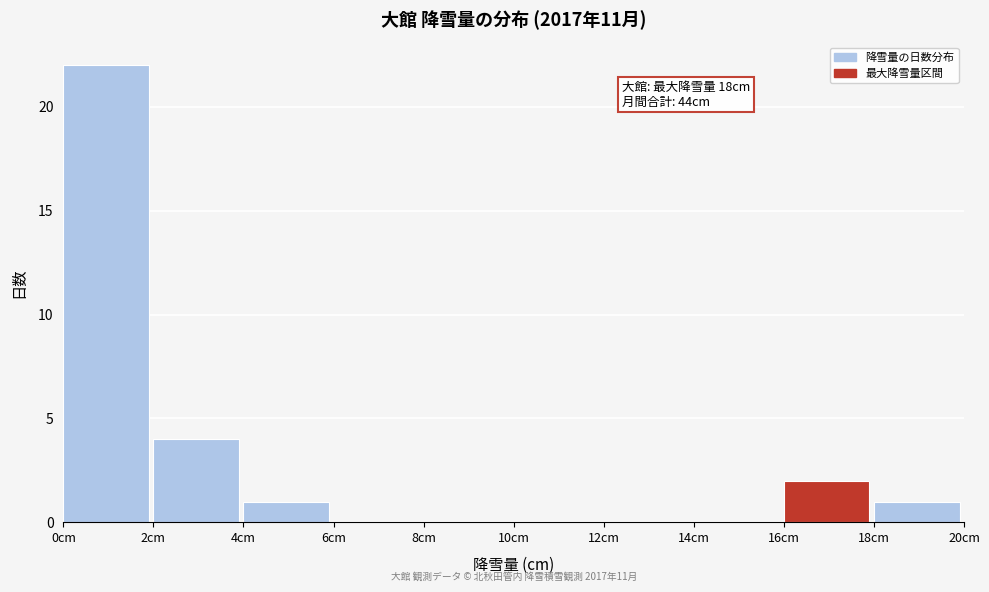

Over which range of the x-axis is the bar tallest?

0 to 2